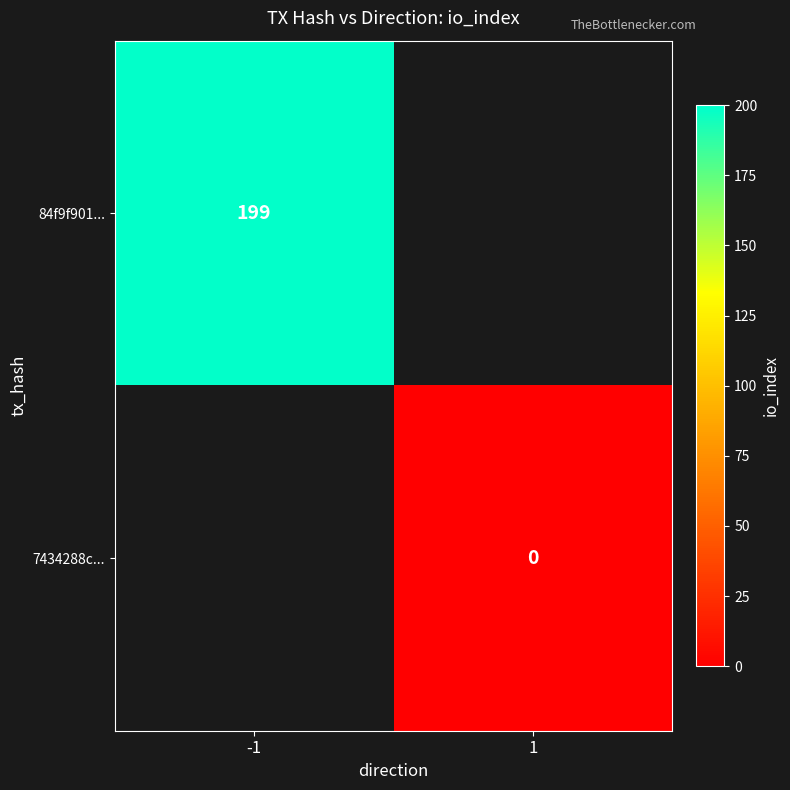

Is the value of 84f9f901... at -1 greater than the value of 7434288c... at 1?

Yes